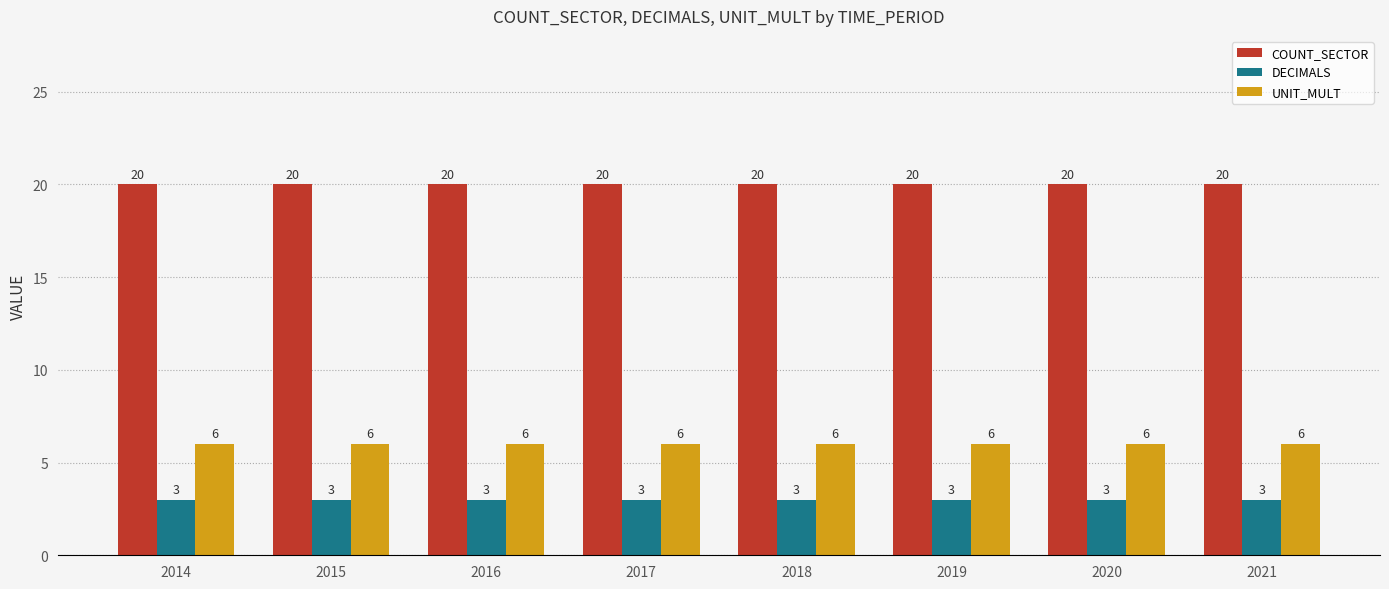

What is the average value of the COUNT_SECTOR series?

20